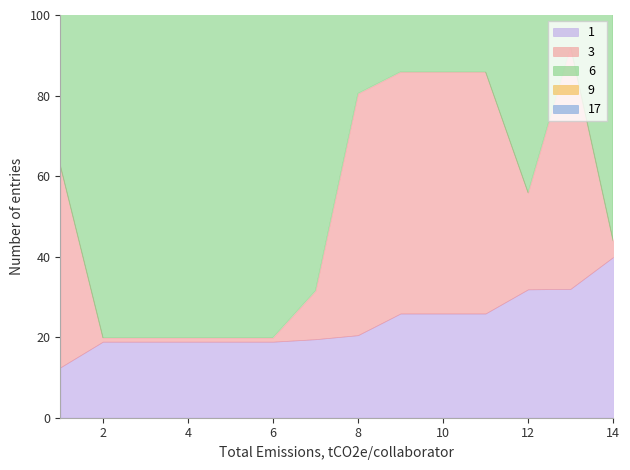

True or false: 9 has more than 1 points higher than both neighbors.

False